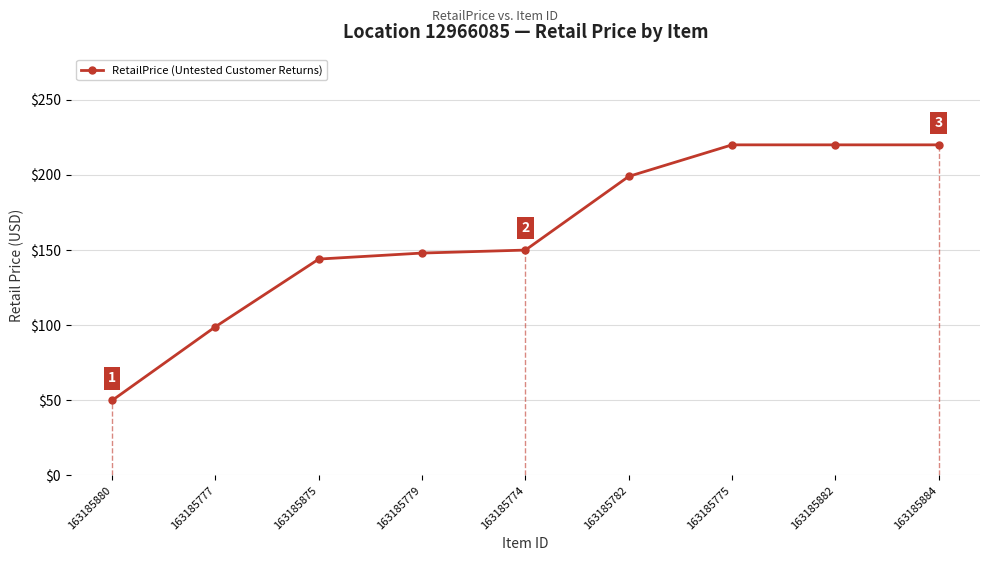

Is it true that the value at 163185880 is 15.3?

False